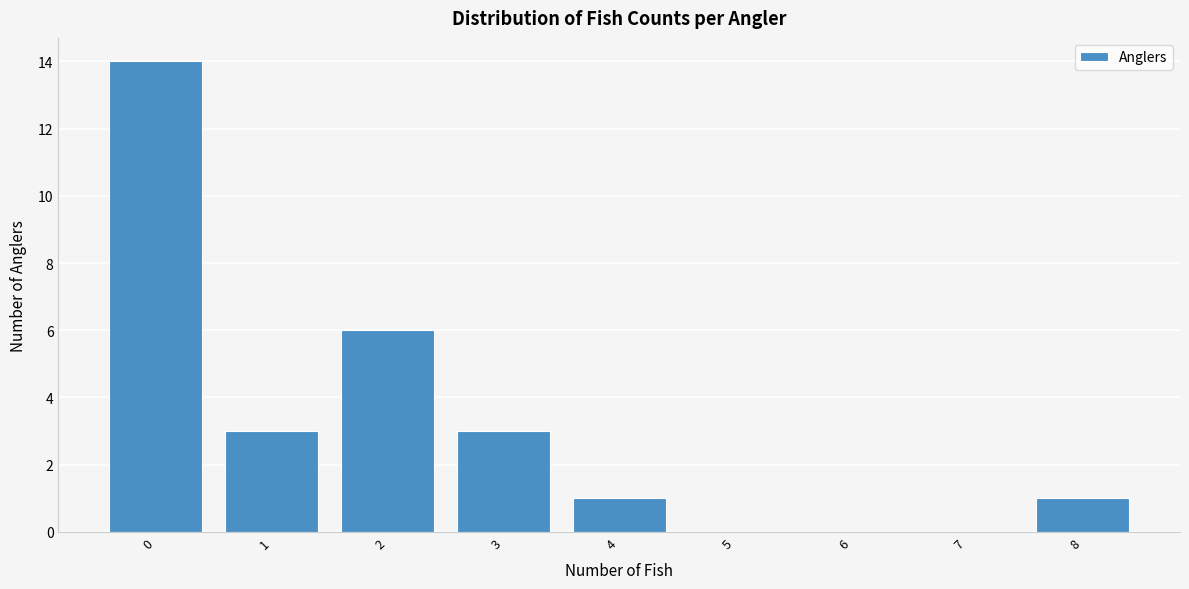

Reading left to right, list every bar in this chart as the range it spans on the x-axis followed by its height. The values are not printed on the chart, so give them approximately, as read against the axis.

-0.5 to 0.5: 14
0.5 to 1.5: 3
1.5 to 2.5: 6
2.5 to 3.5: 3
3.5 to 4.5: 1
4.5 to 5.5: 0
5.5 to 6.5: 0
6.5 to 7.5: 0
7.5 to 8.5: 1